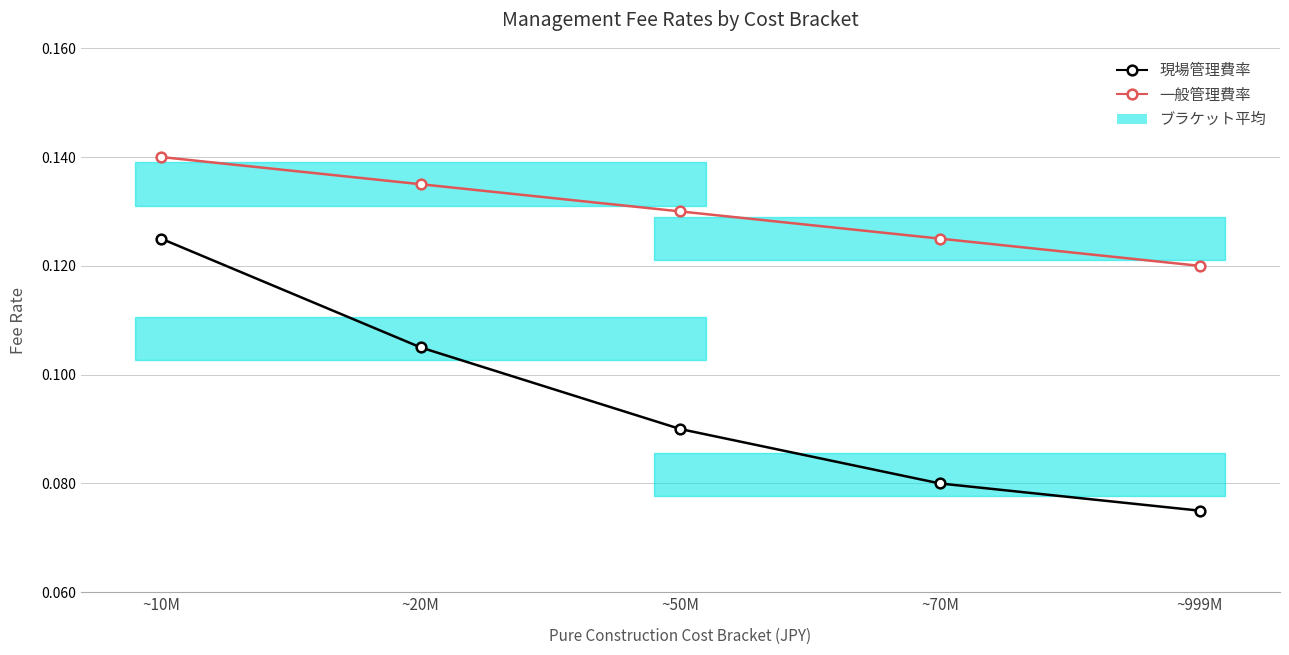

List the series in order of their overall mean, lowest first.

現場管理費率, 一般管理費率